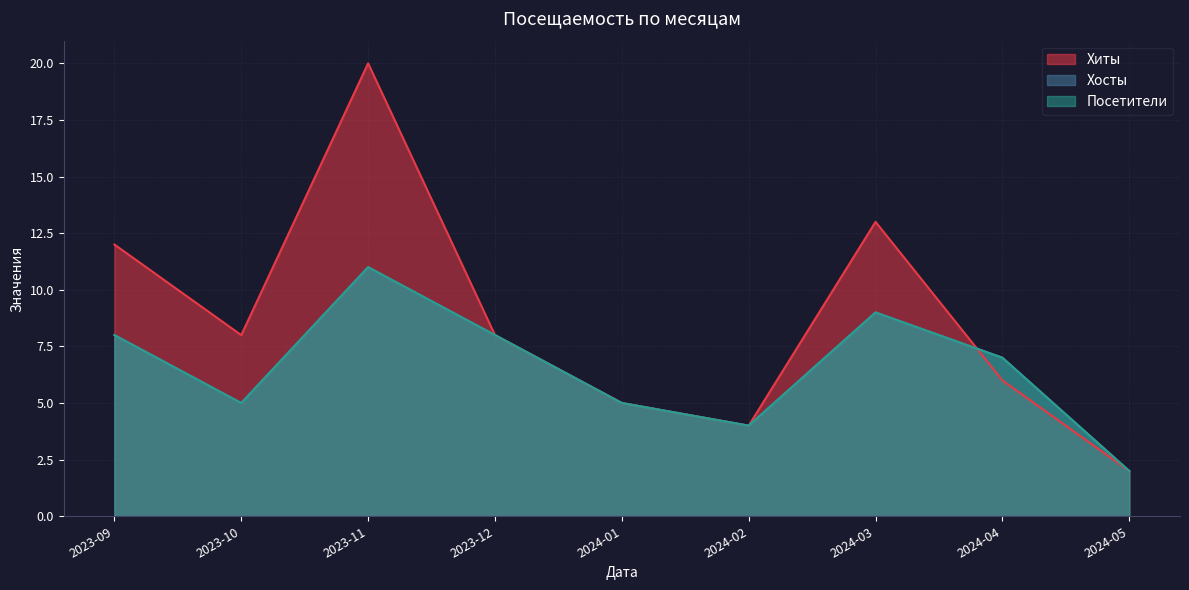

What is the label of the 8th point from the right?

2023-10